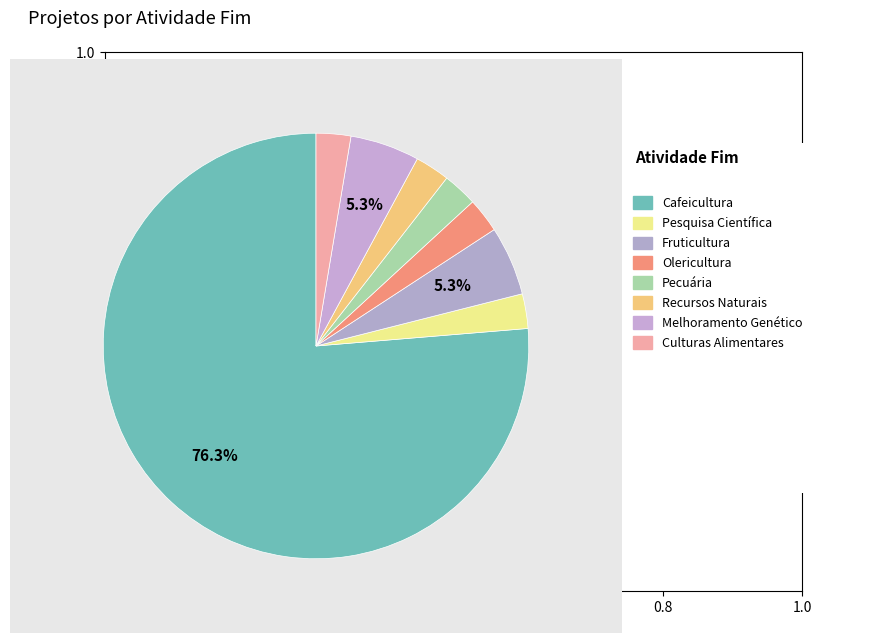

How many segments does this pie chart have?

8